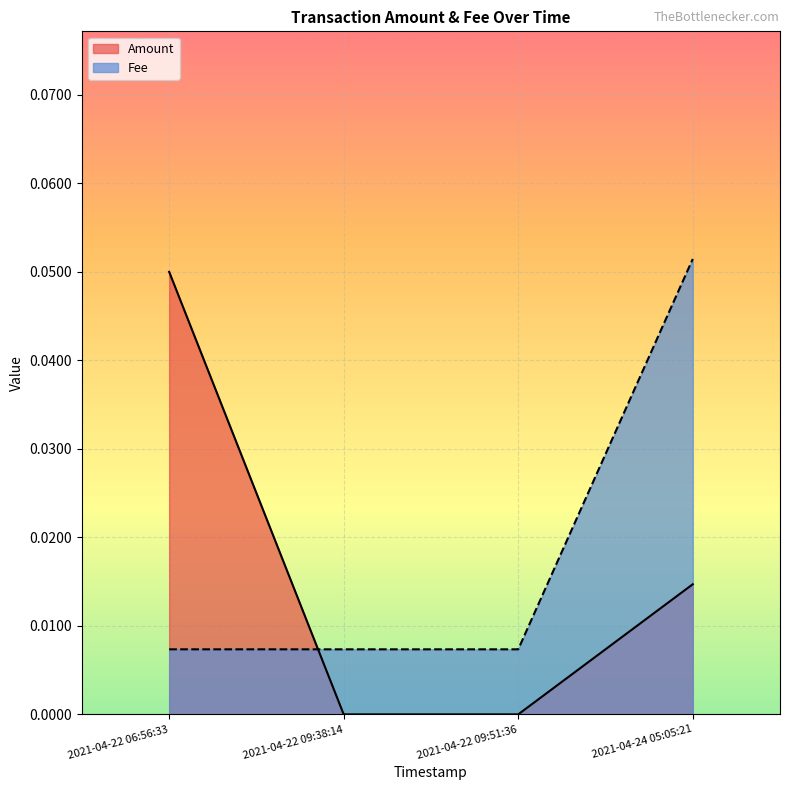

What is the label of the 1st point from the right?

2021-04-24 05:05:21